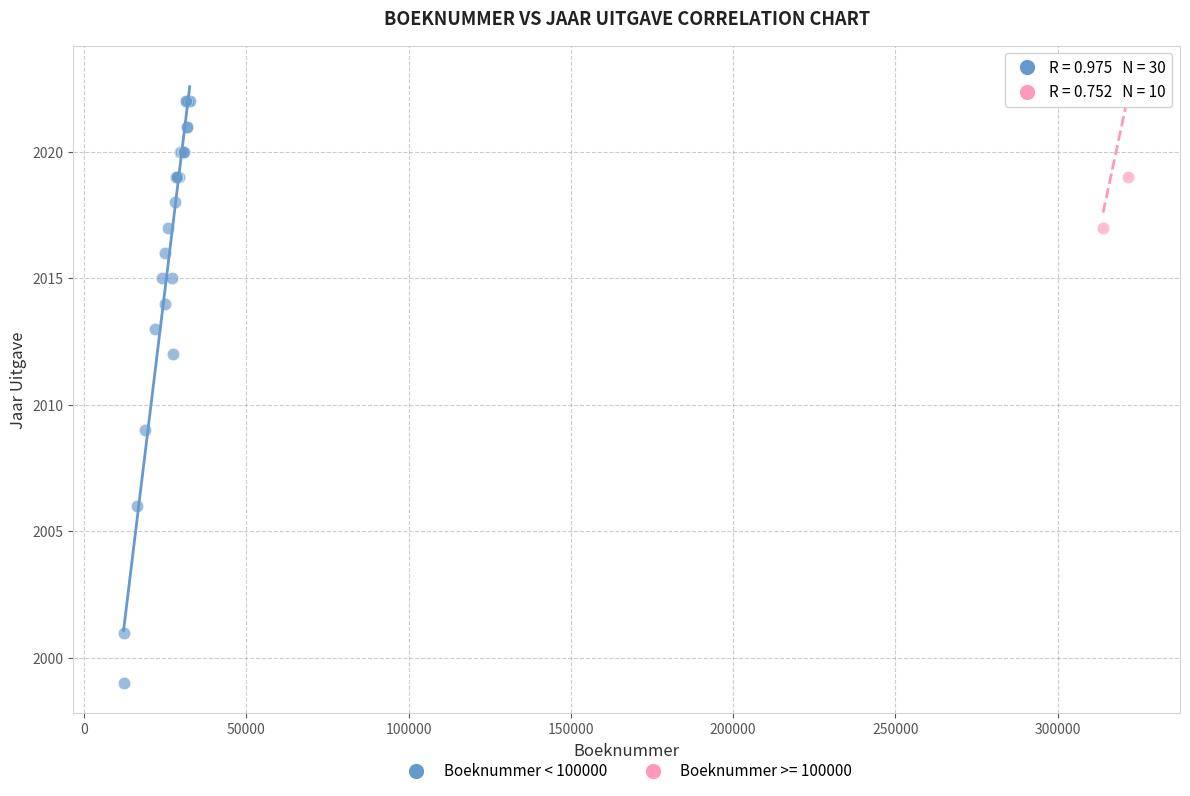

Which series has the widest spread of Y values?

Boeknummer < 100000